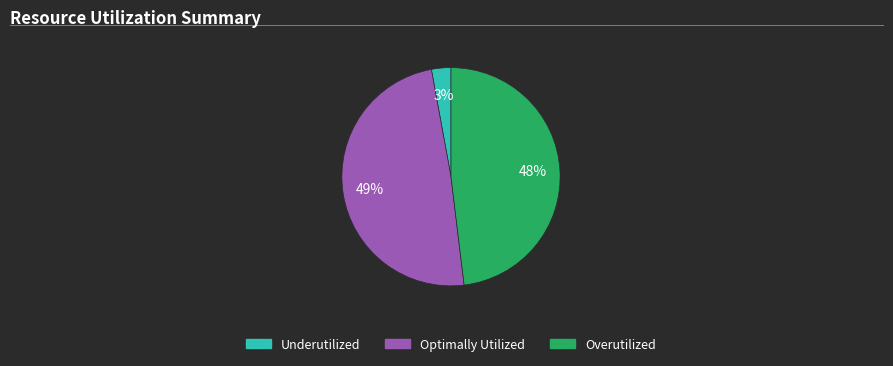

Which slice is the smallest?

Underutilized